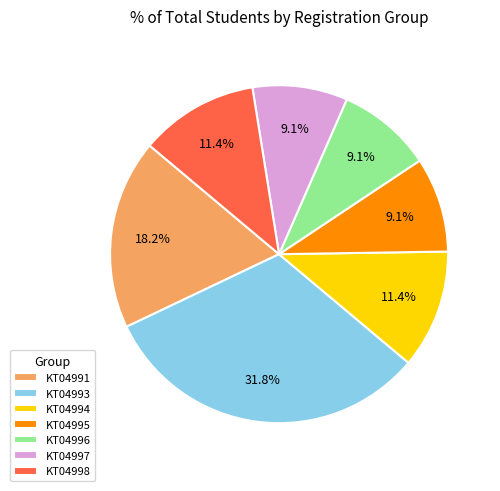

Which slice is the largest?

KT04993